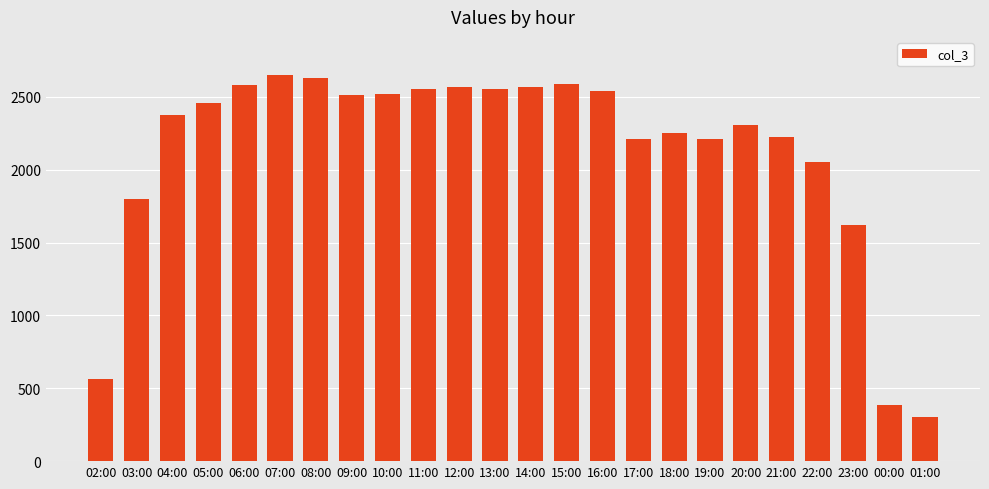

Which category has the lowest value across all series?

01:00